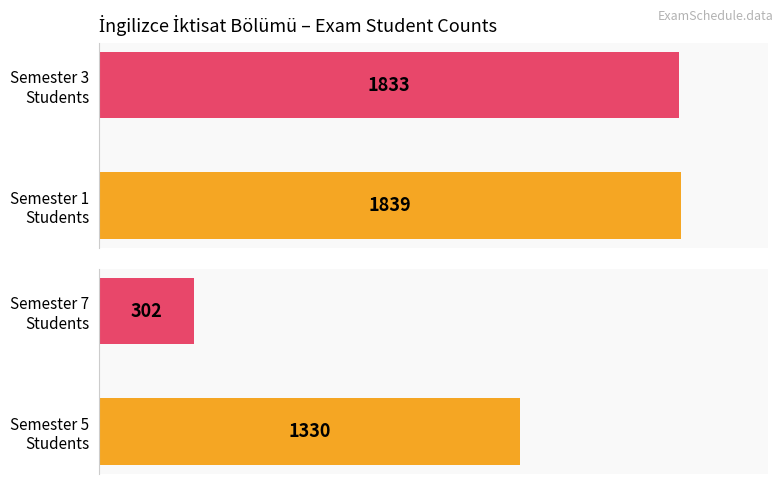

The 1st Semester series shows 5 at 14. True or false?

False